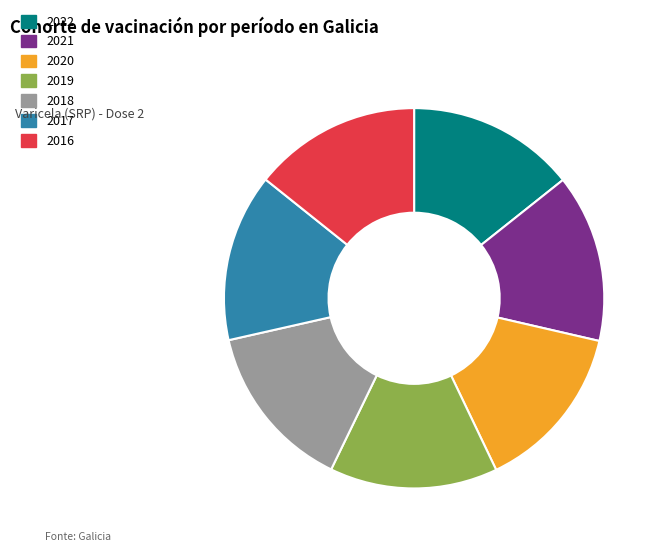

Is the sum of 2017 and 2020 greater than half?

No